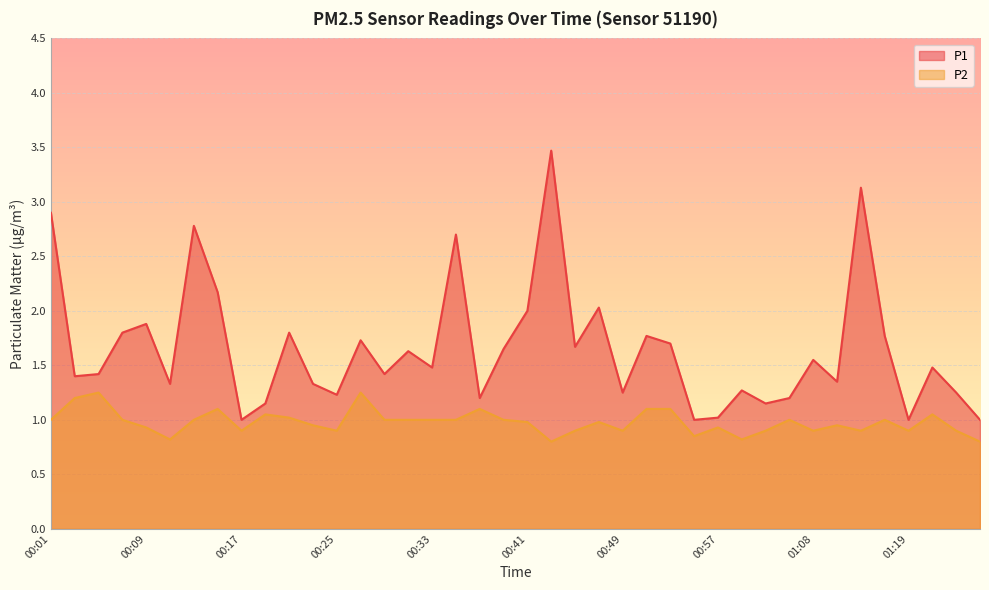

Reading left to right, list all the values displayed in this chart.

P1: 00:01=2.9	00:03=1.4	00:05=1.4	00:07=1.8	00:09=1.9	00:11=1.3	00:13=2.8	00:15=2.2	00:17=1.0	00:19=1.1	00:21=1.8	00:23=1.3	00:25=1.2	00:27=1.7	00:29=1.4	00:31=1.6	00:33=1.5	00:35=2.7	00:37=1.2	00:39=1.6	00:41=2.0	00:43=3.5	00:45=1.7	00:47=2.0	00:49=1.2	00:51=1.8	00:53=1.7	00:55=1.0	00:57=1.0	00:59=1.3	01:01=1.1	01:03=1.2	01:08=1.6	01:13=1.4	01:15=3.1	01:17=1.8	01:19=1.0	01:21=1.5	01:23=1.2	01:25=1.0
P2: 00:01=1.0	00:03=1.2	00:05=1.2	00:07=1.0	00:09=0.9	00:11=0.8	00:13=1.0	00:15=1.1	00:17=0.9	00:19=1.1	00:21=1.0	00:23=0.9	00:25=0.9	00:27=1.2	00:29=1.0	00:31=1.0	00:33=1.0	00:35=1.0	00:37=1.1	00:39=1.0	00:41=1.0	00:43=0.8	00:45=0.9	00:47=1.0	00:49=0.9	00:51=1.1	00:53=1.1	00:55=0.8	00:57=0.9	00:59=0.8	01:01=0.9	01:03=1.0	01:08=0.9	01:13=0.9	01:15=0.9	01:17=1.0	01:19=0.9	01:21=1.1	01:23=0.9	01:25=0.8